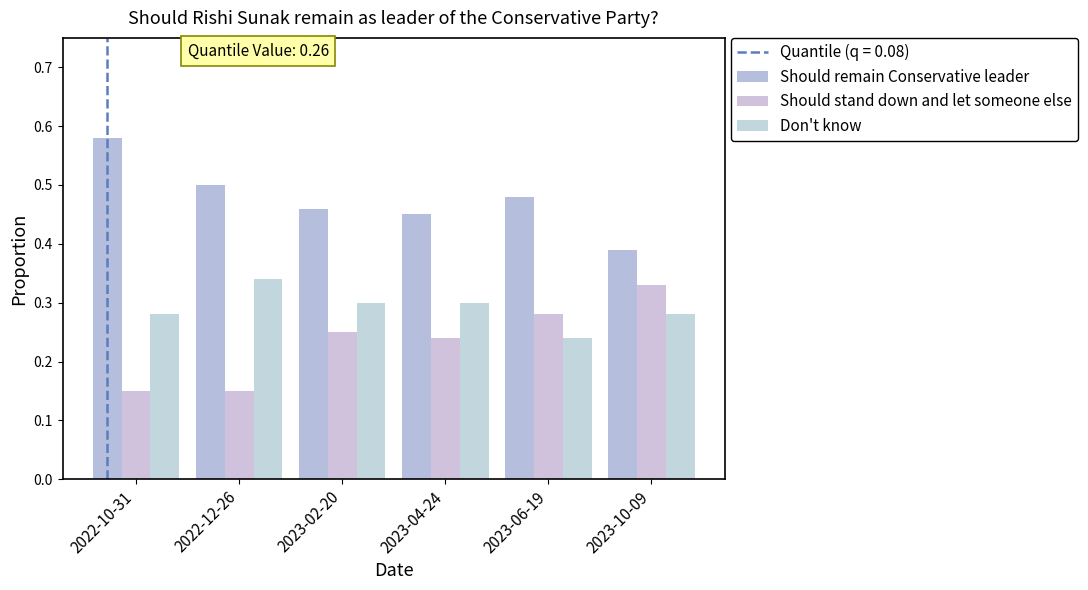

What is the sum of the Should remain Conservative leader values at 2023-06-19 and 2022-10-31?

1.1